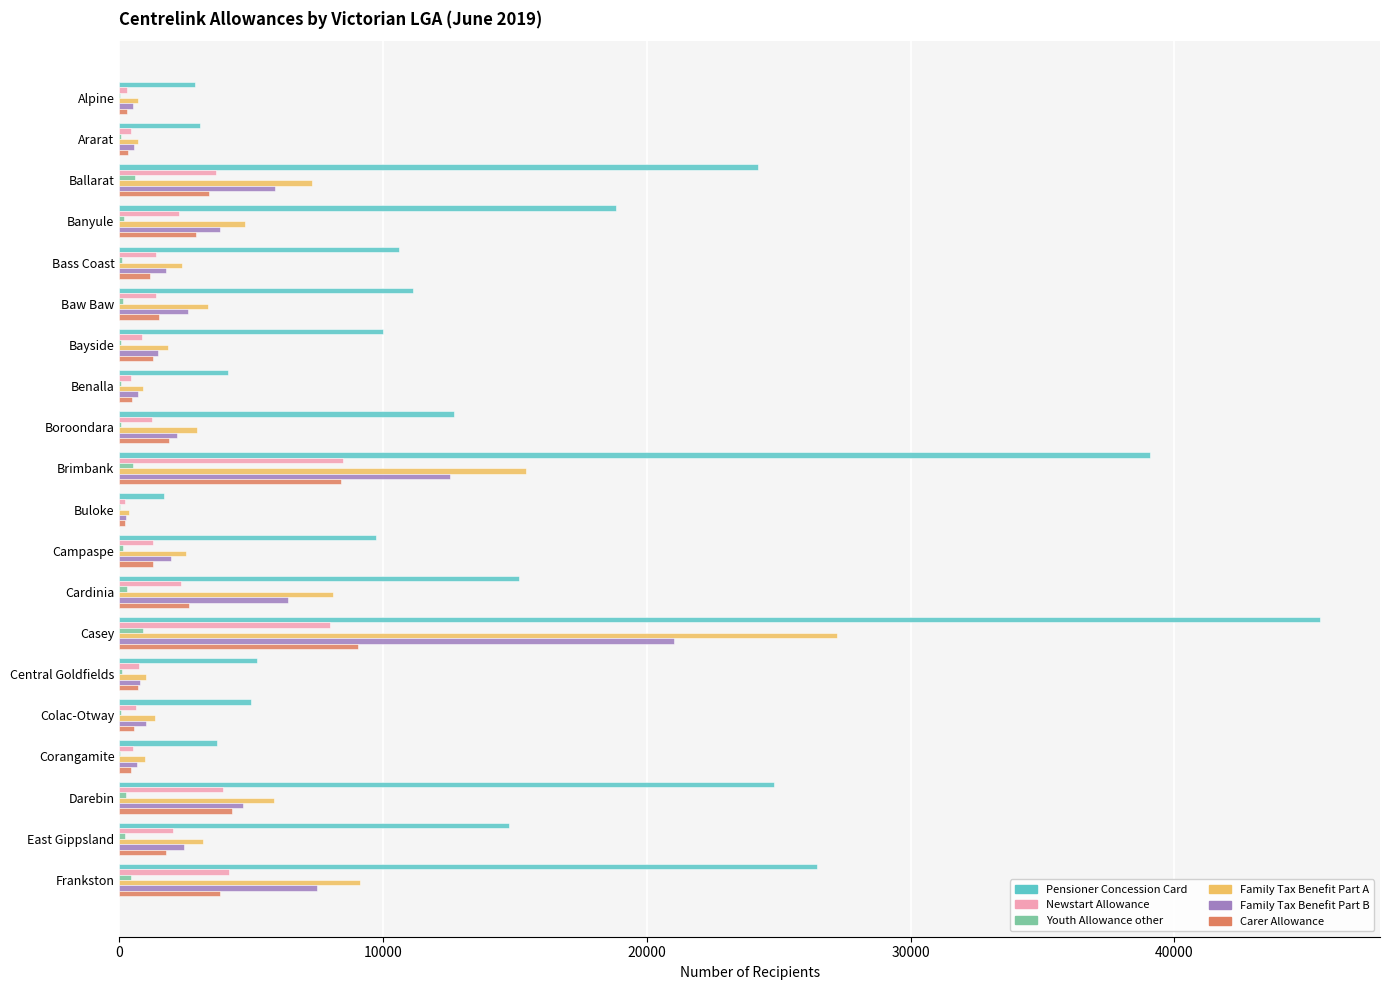

Which category has the highest value across all series?

Casey